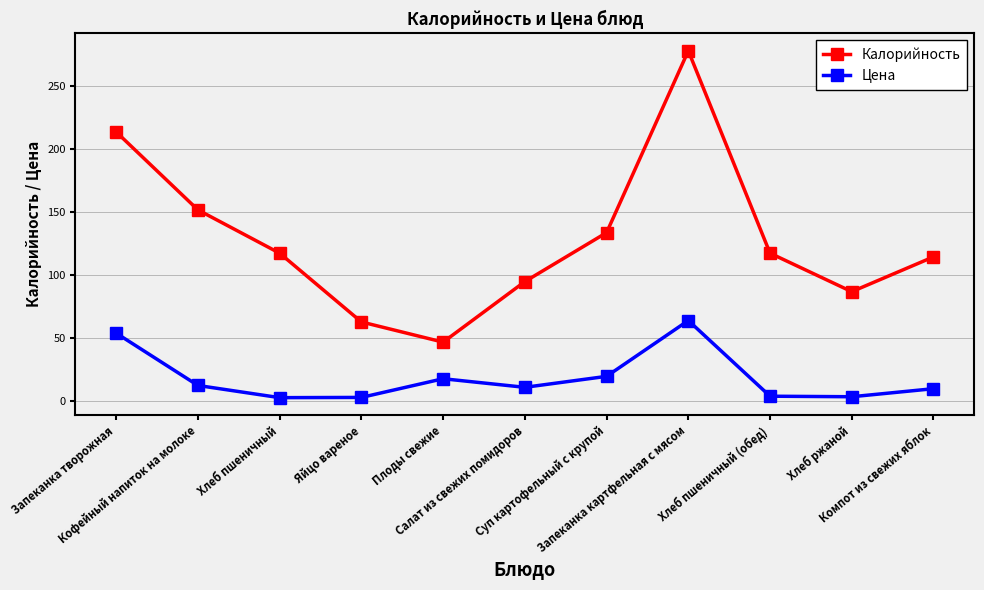

What is the total value across all series at Хлеб пшеничный?

120.5